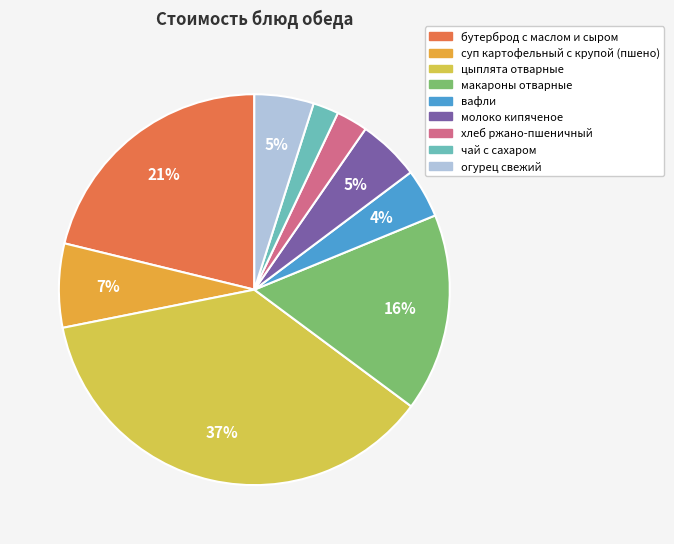

Which slice is the largest?

цыплята отварные